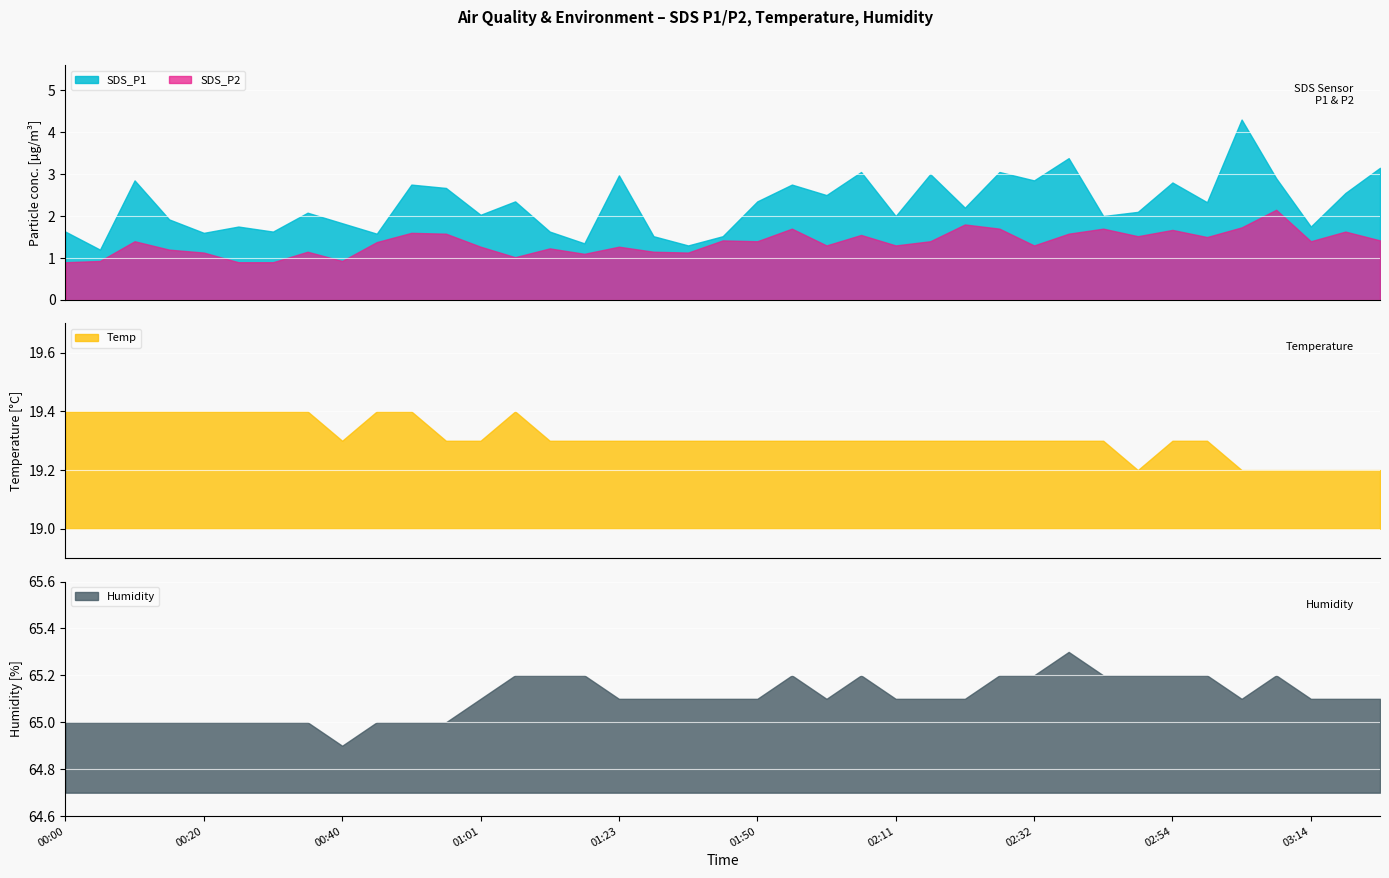

At which label does SDS_P2 reach its minimum?

2022/05/26 00:00